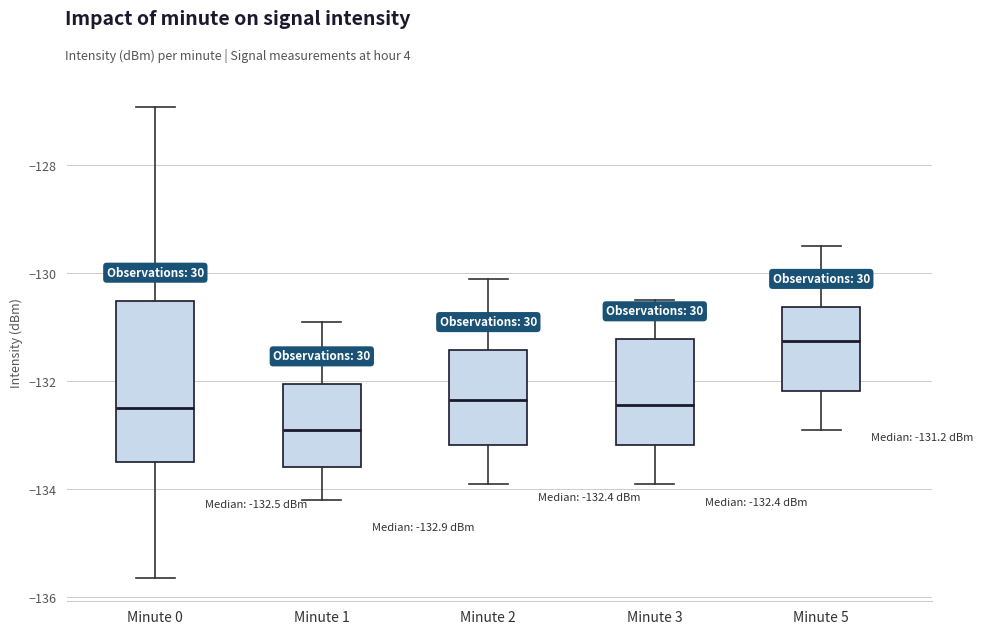

Comparing the boxes themselves (not the whiskers), which one is the tallest?

Minute 0